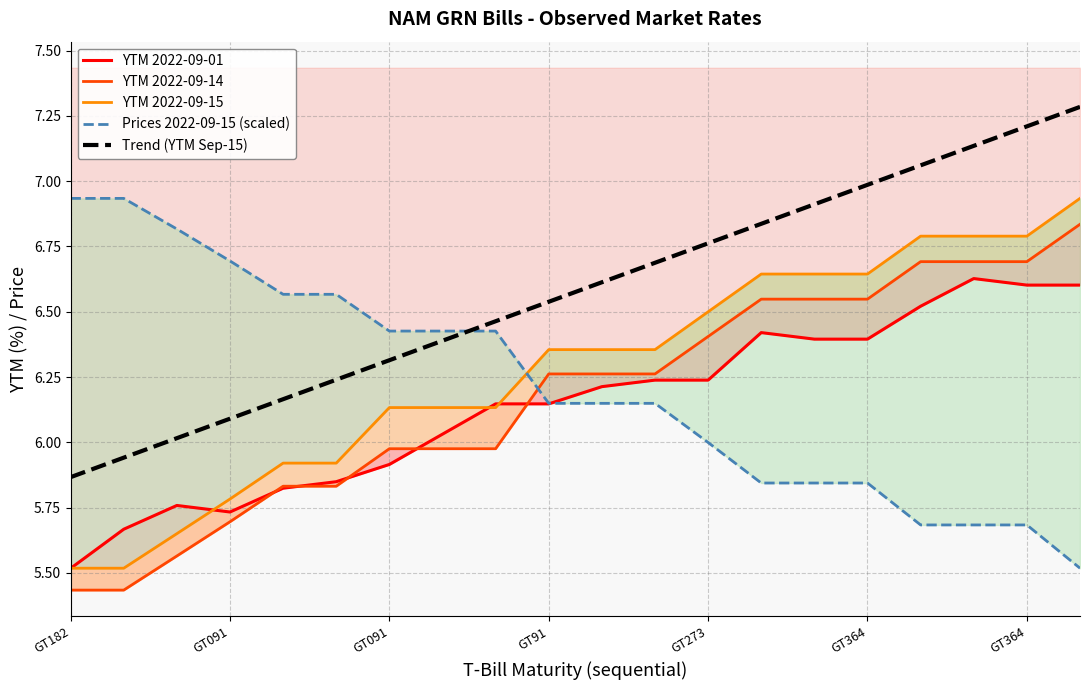

What is the difference between the Trend (YTM Sep-15) values at 12 and 7?

0.4